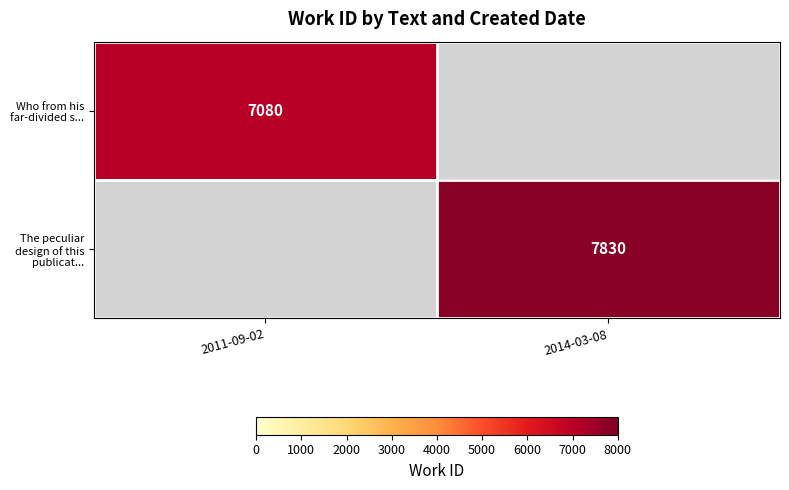

Is it true that Who from his far-divided s... equals 7080 at 2011-09-02?

True